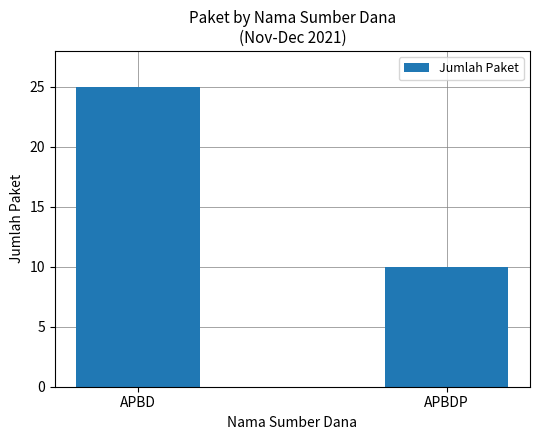

True or false: the data shows 39 at APBD.

False